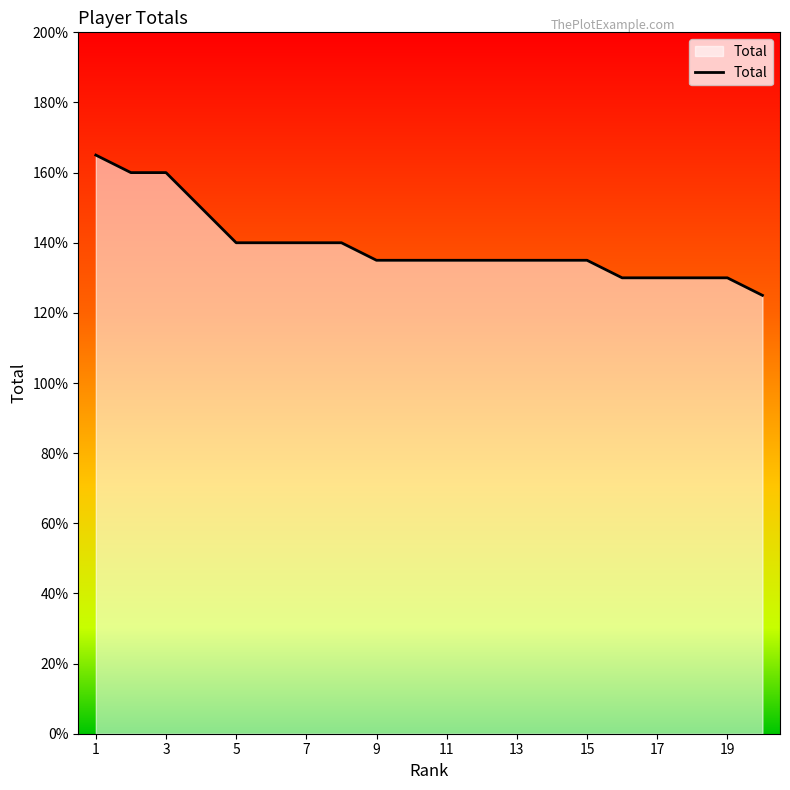

What is the greatest value displayed?

165